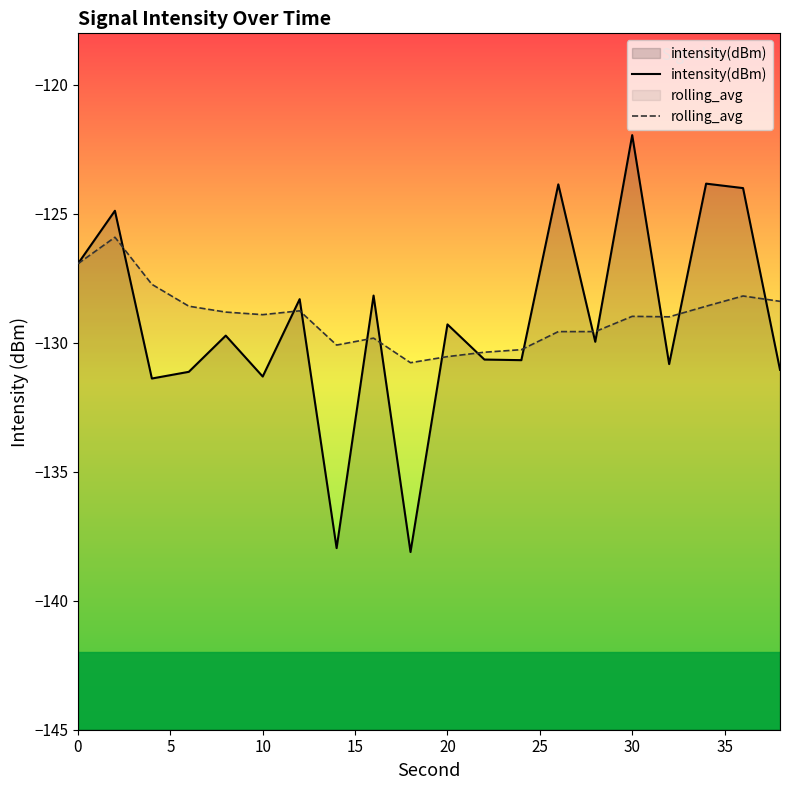

Which series has the largest range (max minus min)?

intensity(dBm)